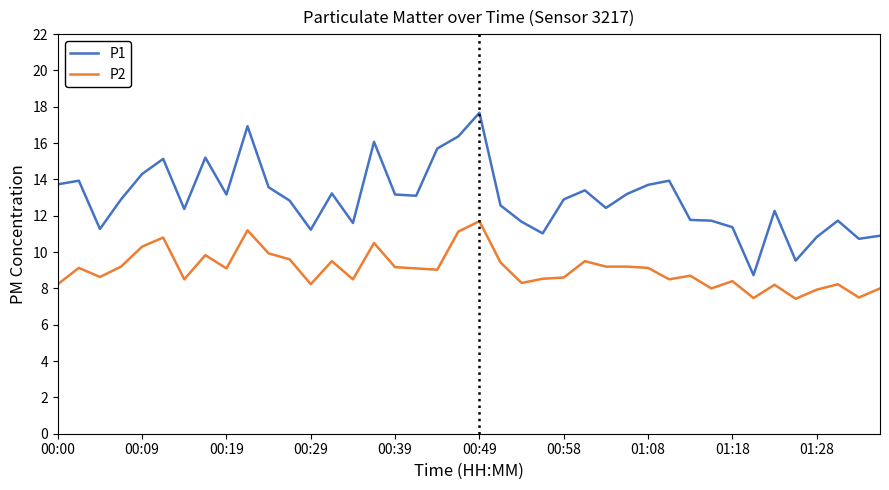

How many series are shown in this chart?

2